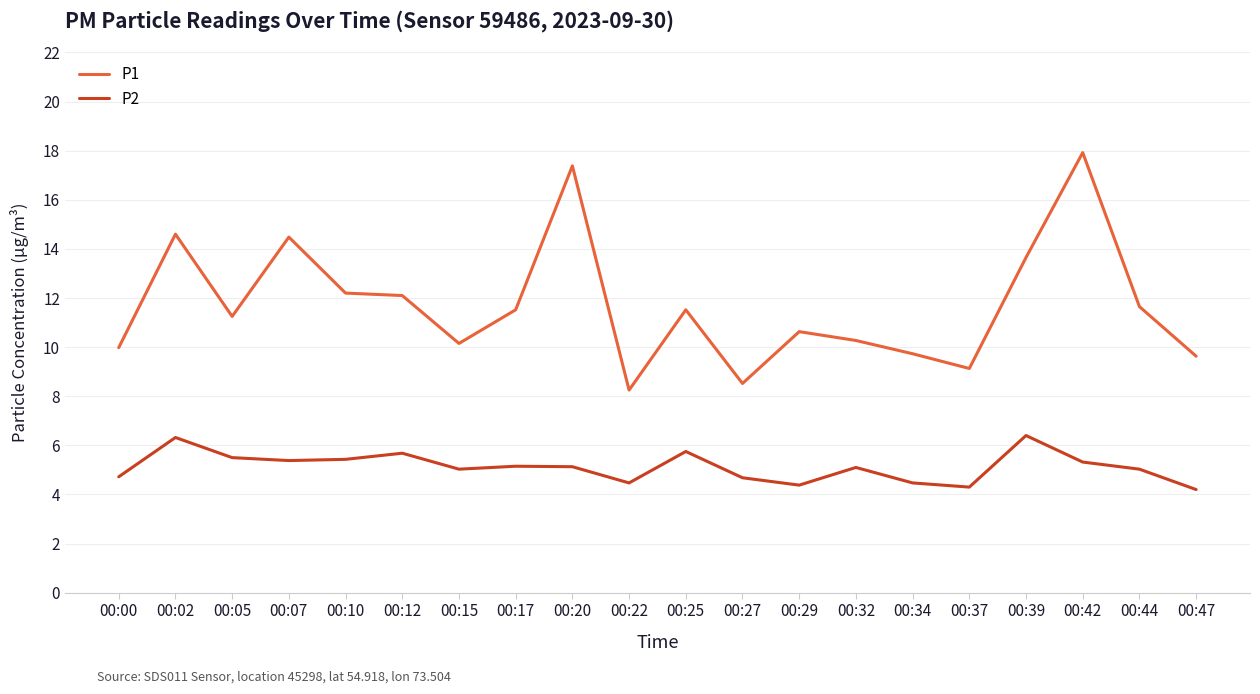

What are all the series names shown in the legend?

P1, P2